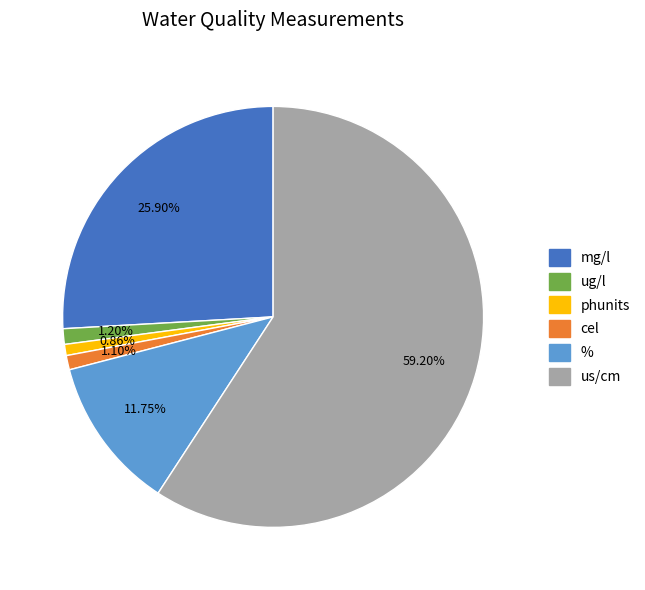

Count the number of slices in the pie.

6